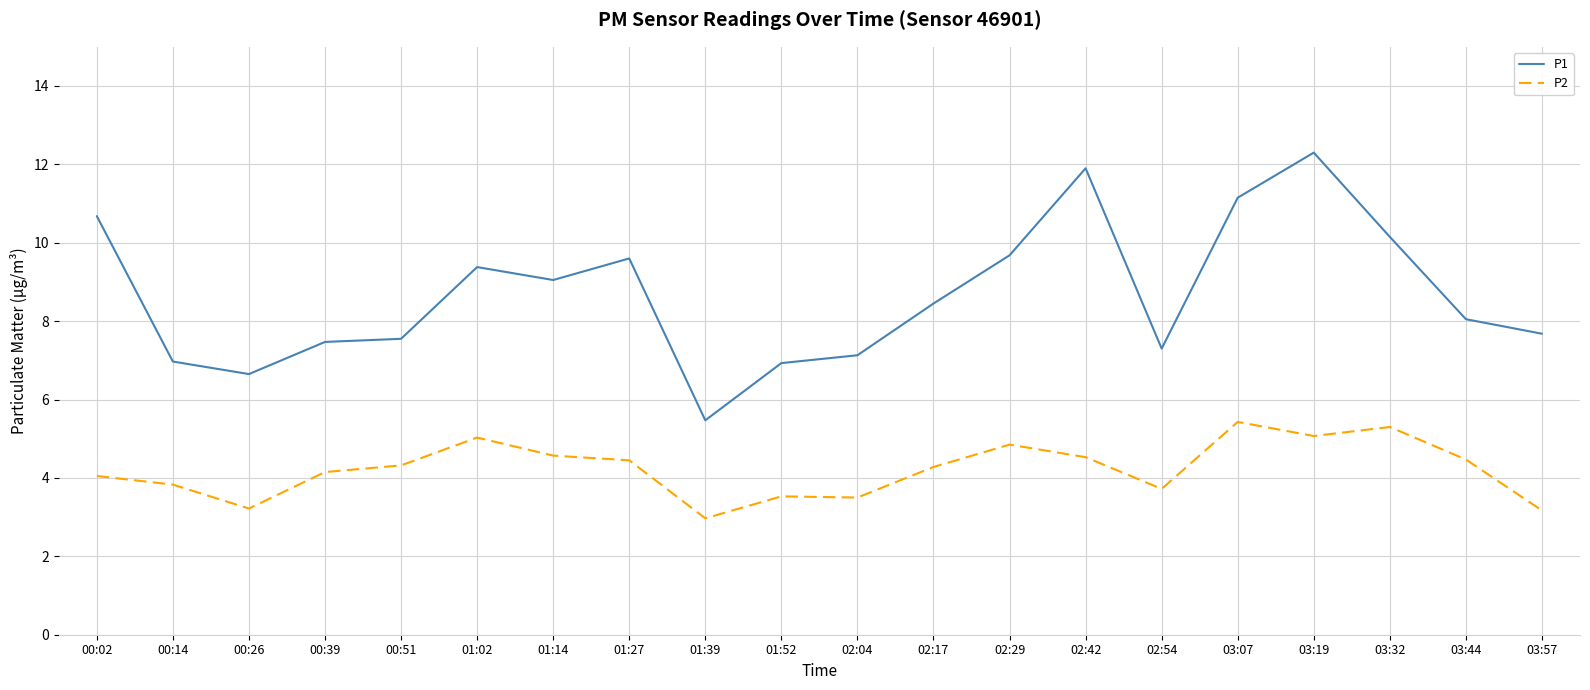

The P2 series shows 6.8 at 01:14. True or false?

False